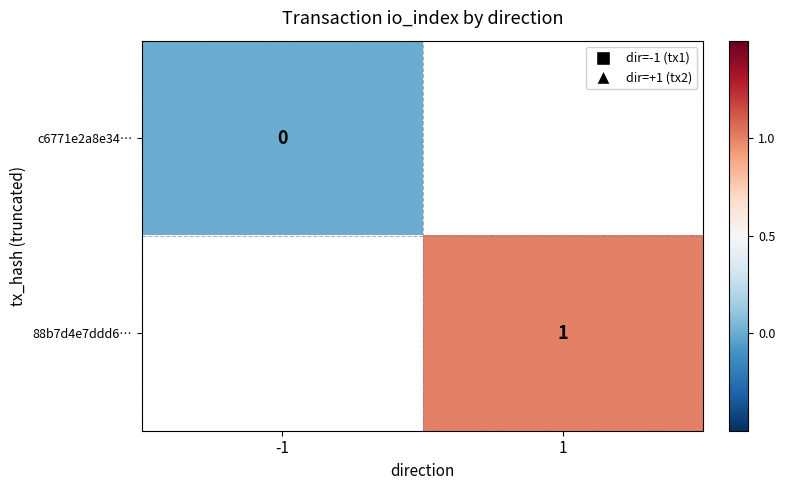

How many series are shown in this chart?

2